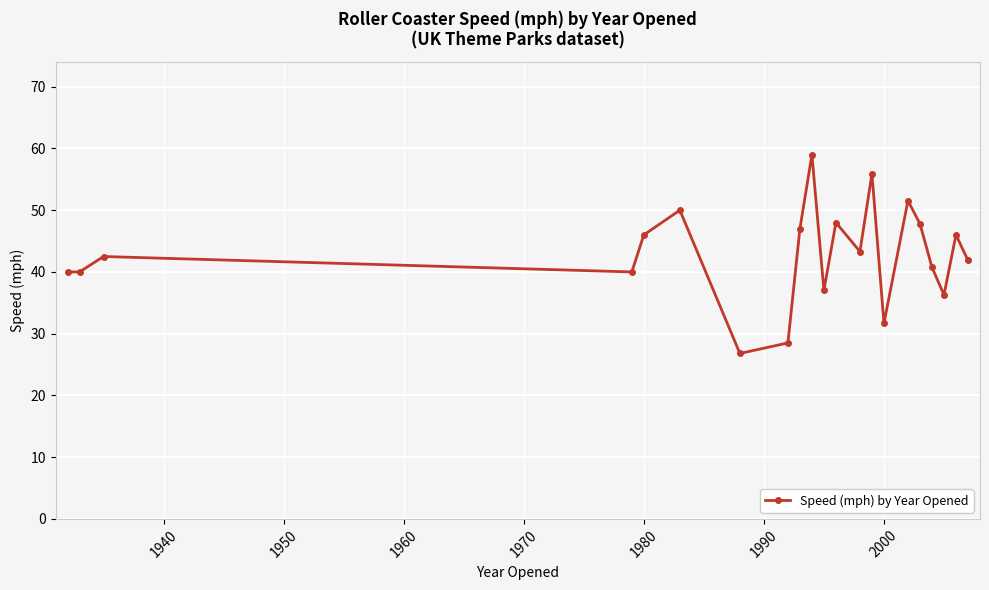

What is the difference between the maximum and minimum values?

32.2